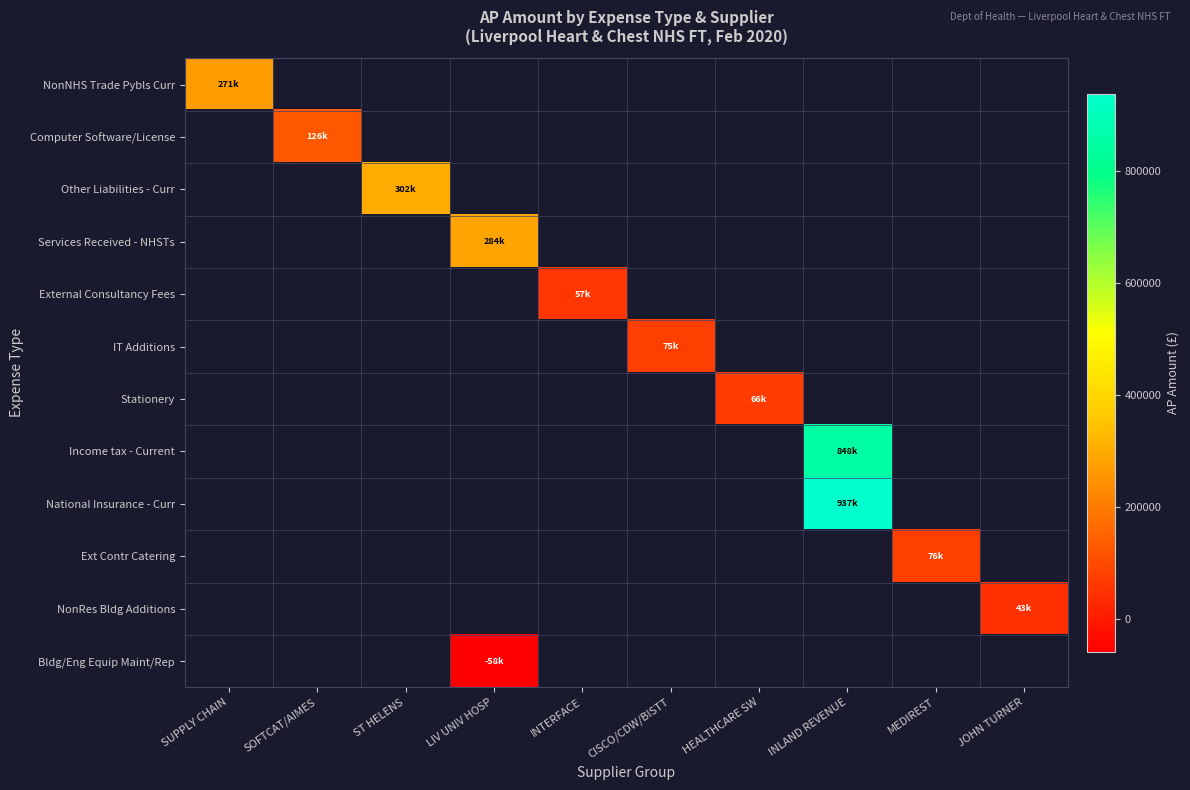

Which category has the highest value across all series?

INLAND REVENUE